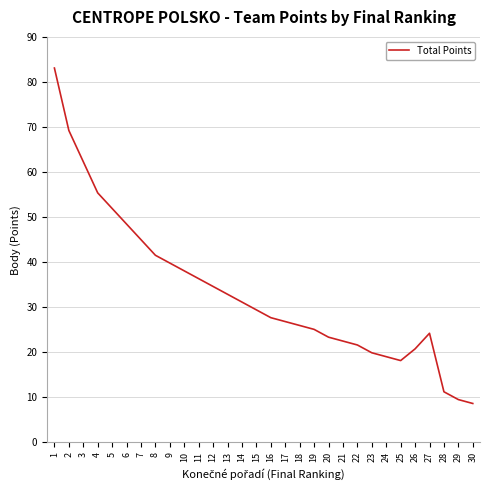

Where does the data first go above 29?

1